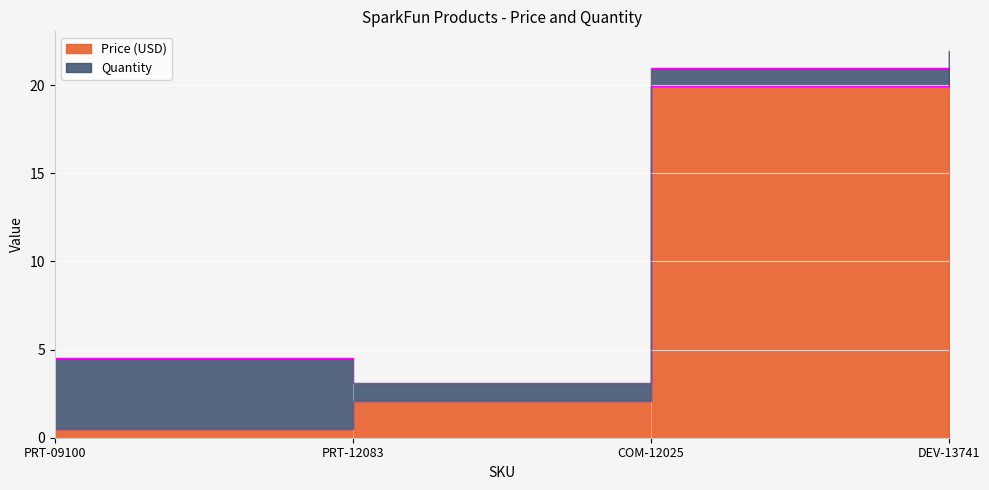

At which label does the data first exceed 19?

COM-12025